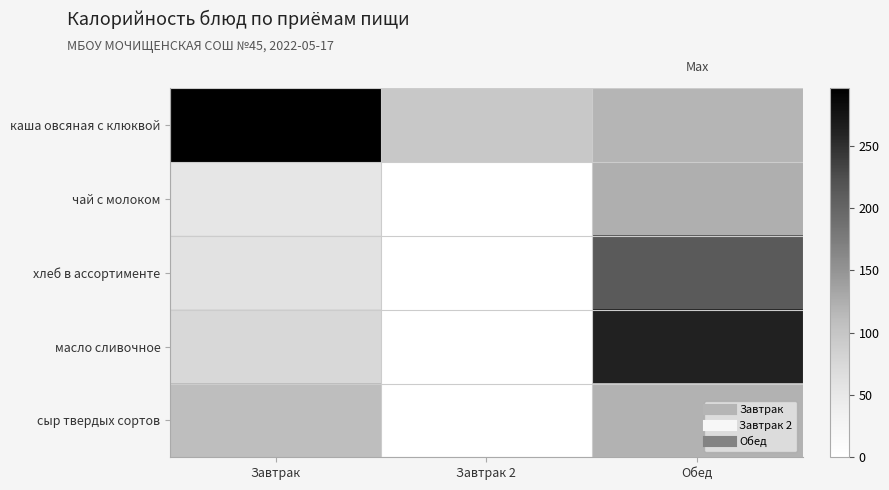

Reading right to left, list all the values displayed in this chart.

каша овсяная с клюквой: Обед=119.0	Завтрак 2=96.0	Завтрак=296.1
чай с молоком: Обед=124.1	Завтрак 2=0.0	Завтрак=52.9
хлеб в ассортименте: Обед=212.0	Завтрак 2=0.0	Завтрак=57.9
масло сливочное: Обед=262.2	Завтрак 2=0.0	Завтрак=74.9
сыр твердых сортов: Обед=121.4	Завтрак 2=0.0	Завтрак=109.1